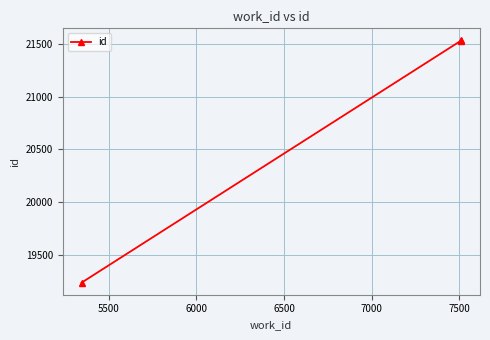

What is the value of the 1st point from the left?

19240